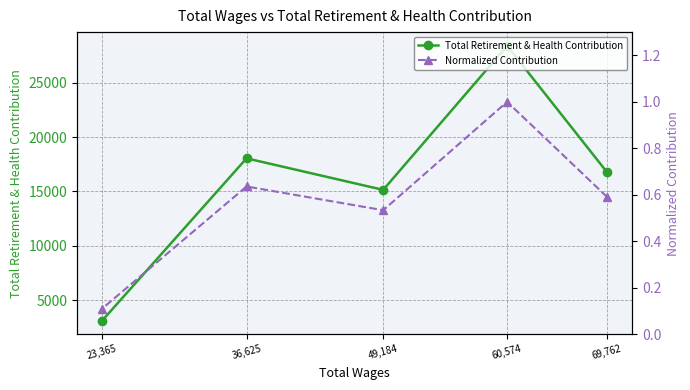

Count the Normalized Contribution values in the range 0 to 1.

5